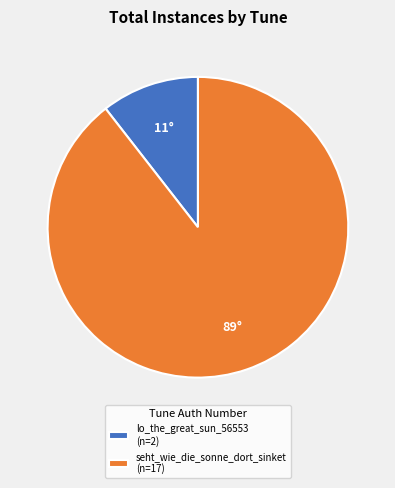

Is it true that seht_wie_die_sonne_dort_sinket (n=17) is 89% of the pie?

True